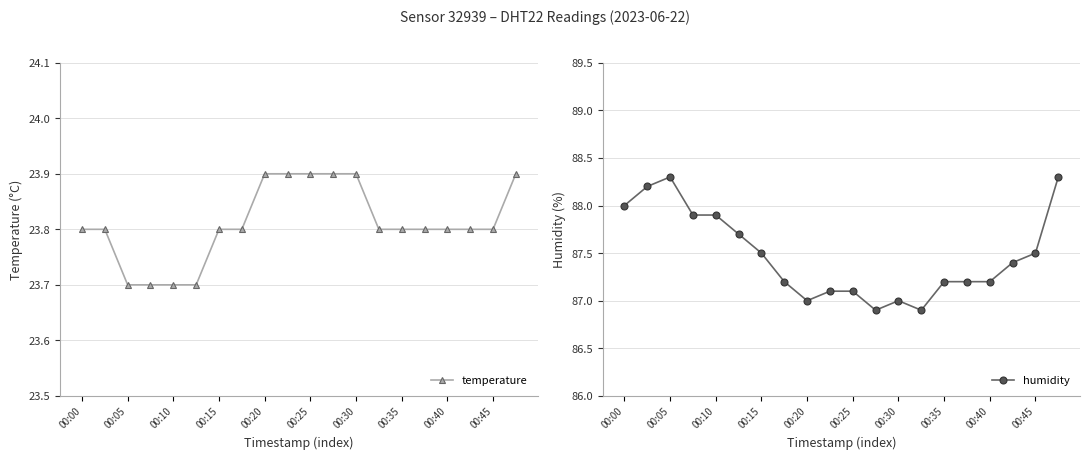

The value of humidity at 00:25 is 87.1. True or false?

True